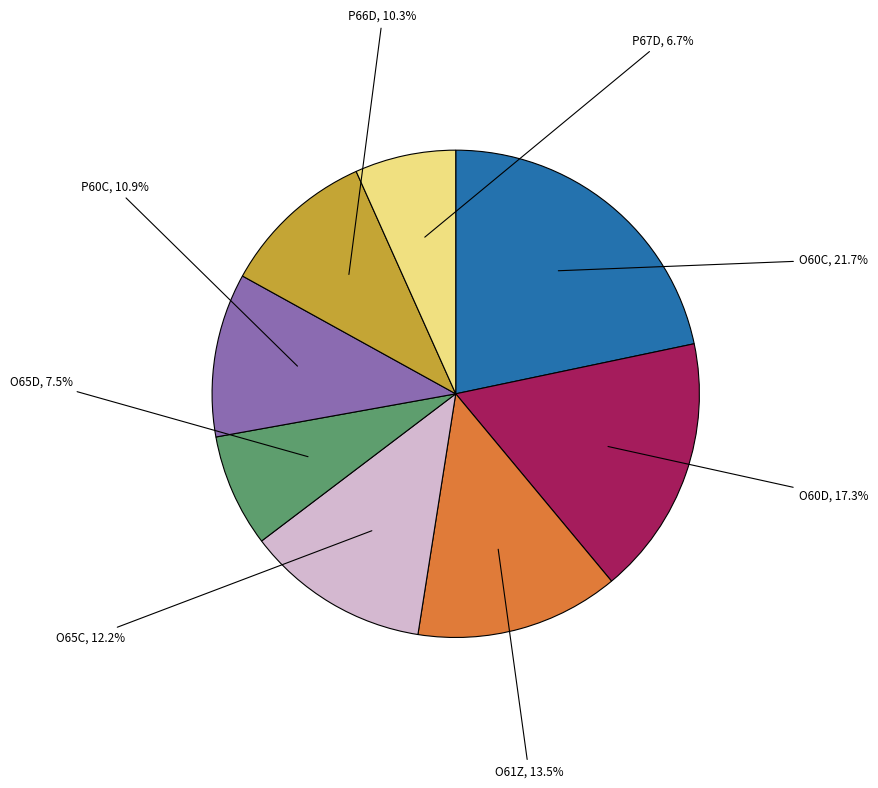

Does any single category account for the majority?

No